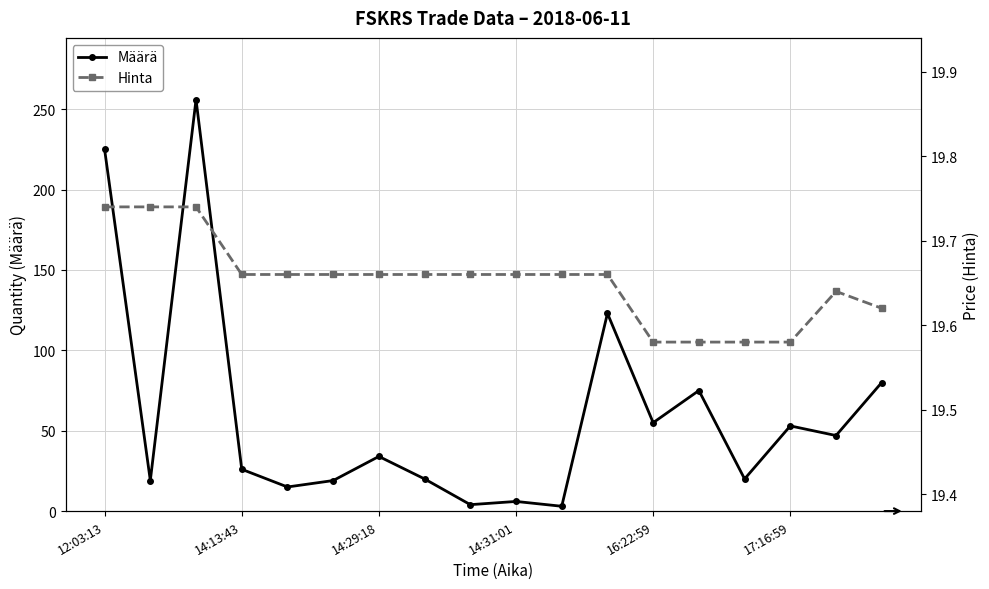

Read the Määrä value at 10.

3.0